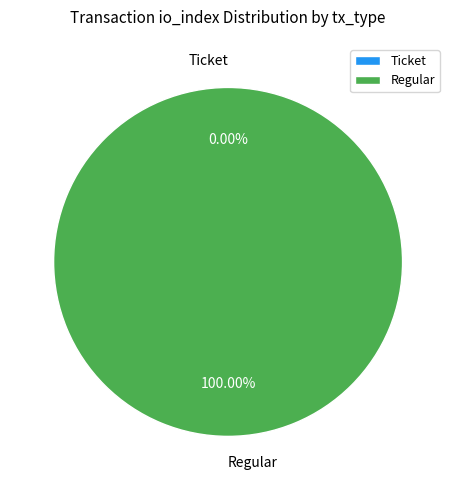

The Ticket slice represents 0% of the pie. True or false?

True